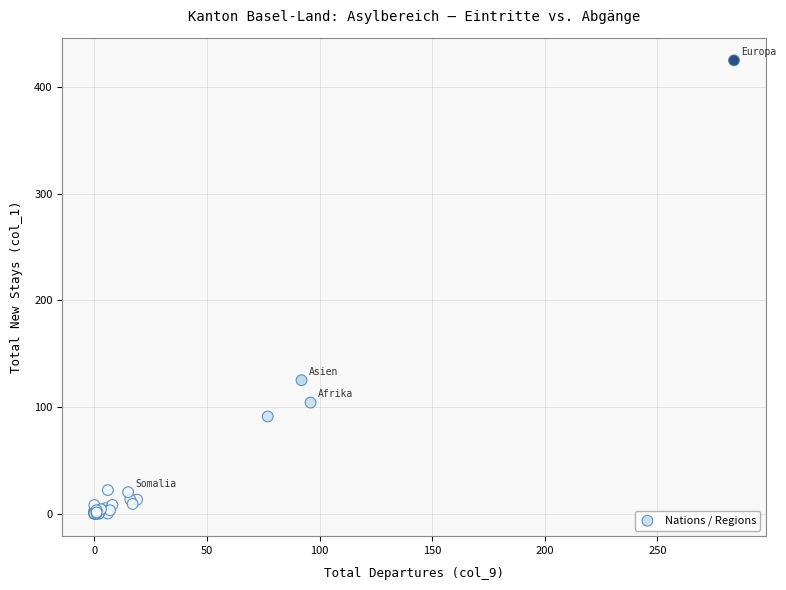

What Y value in the scatter plot is closest to 212?

125